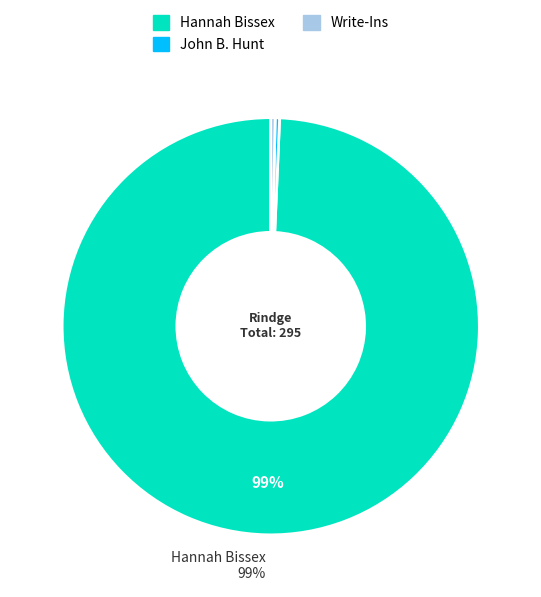

How many slices are in this pie chart?

3